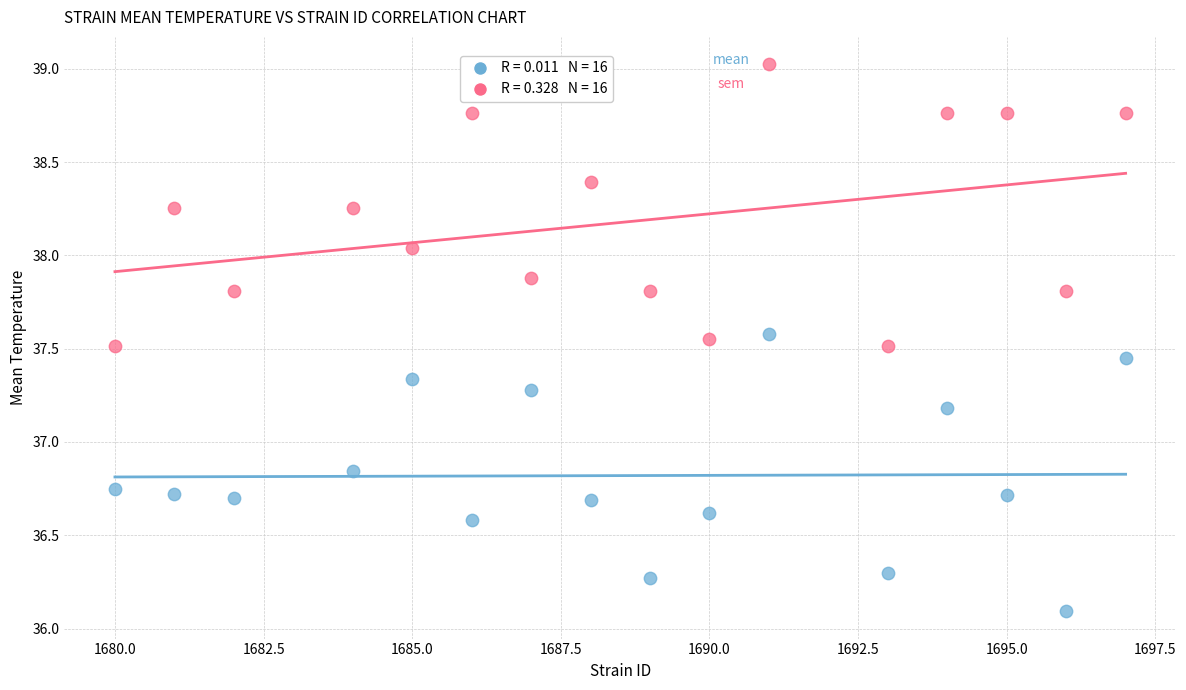

Across all data points, what is the range of Y values (max minus min)?

2.9